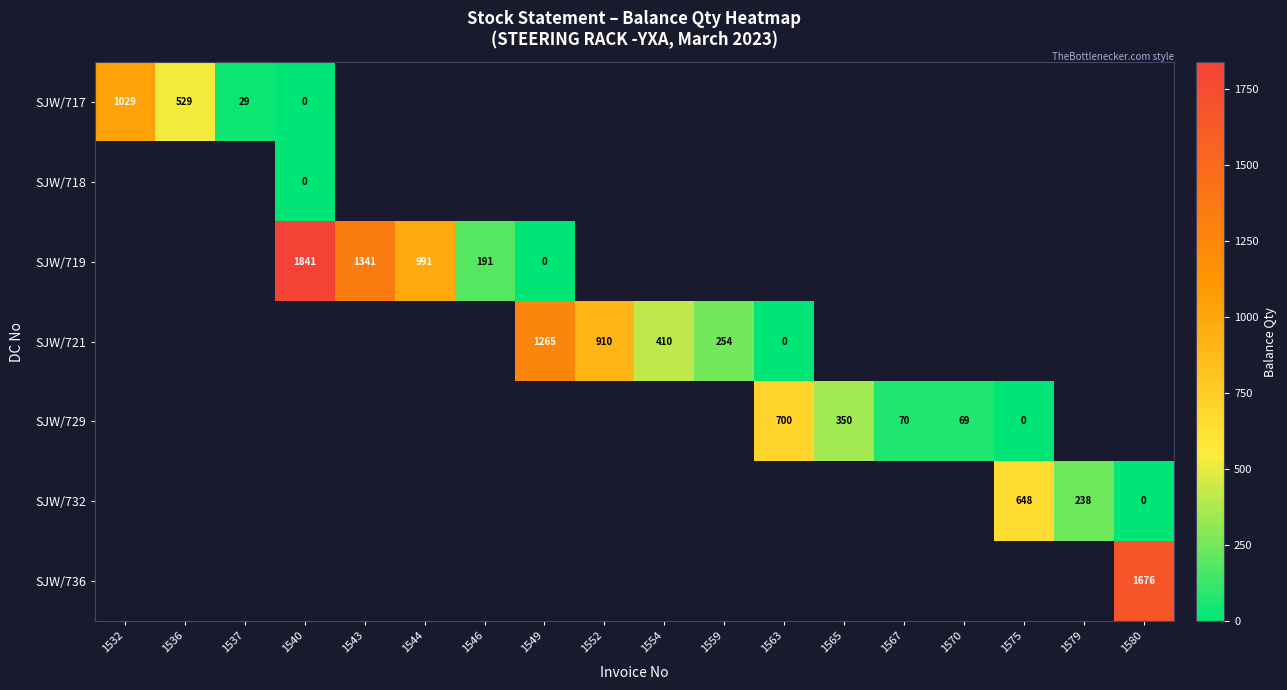

At how many categories does at least one series exceed 1748?

1